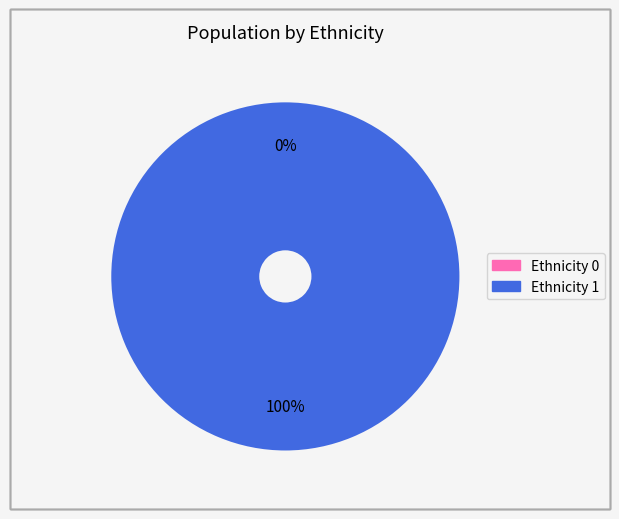

To the nearest percent, what is the combined percentage of 1 and 2?

100%